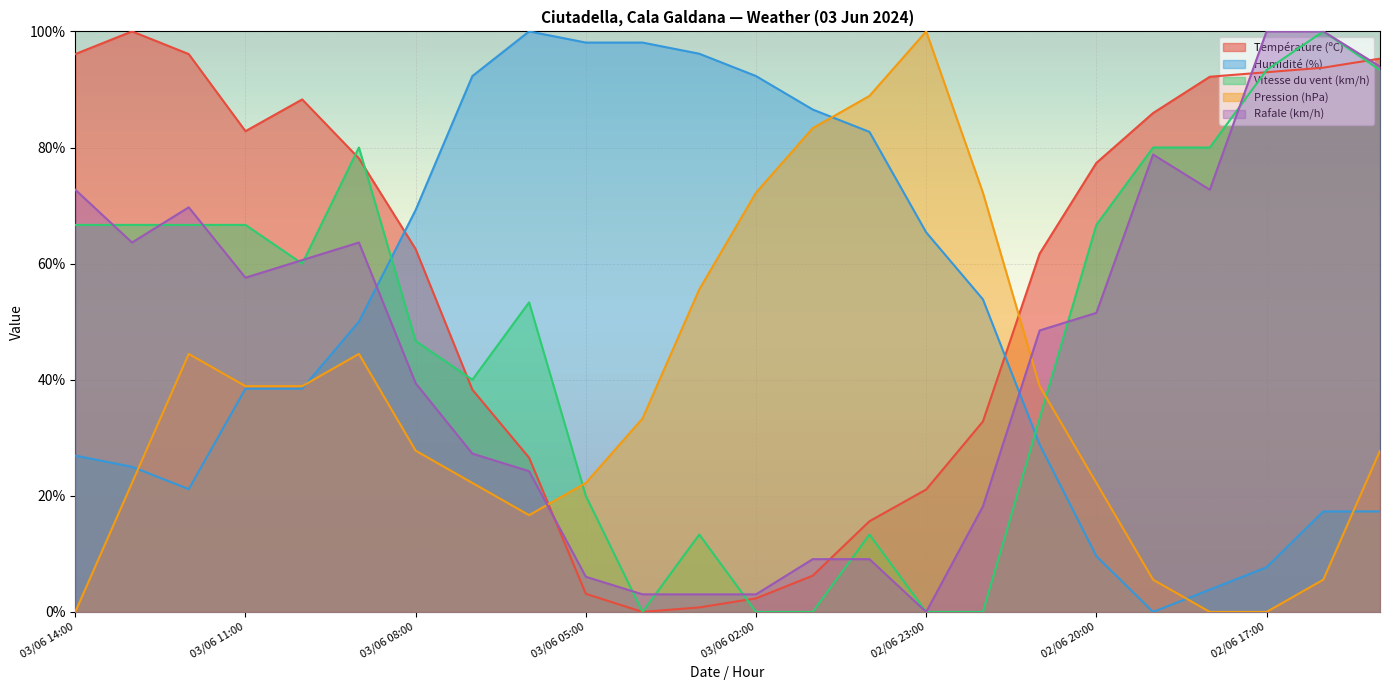

Which series has the largest range (max minus min)?

Température (ºC)